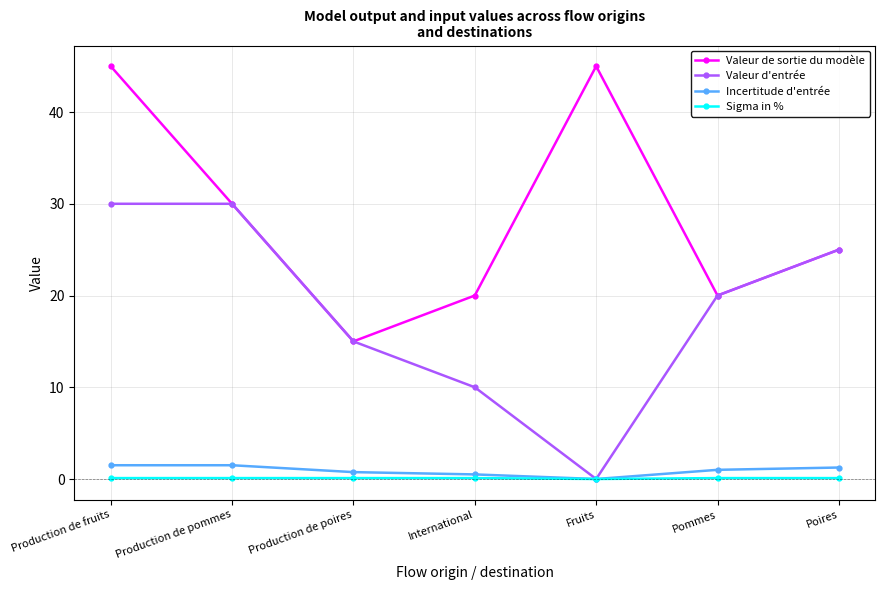

Which series has the largest total across all categories?

Valeur de sortie du modèle